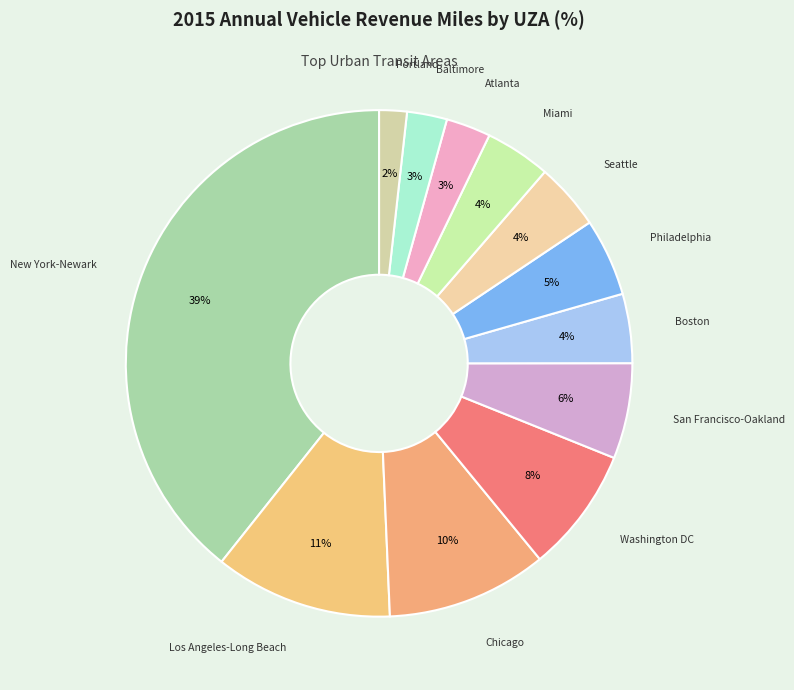

To the nearest percent, what percentage of the pie is Miami?

4%